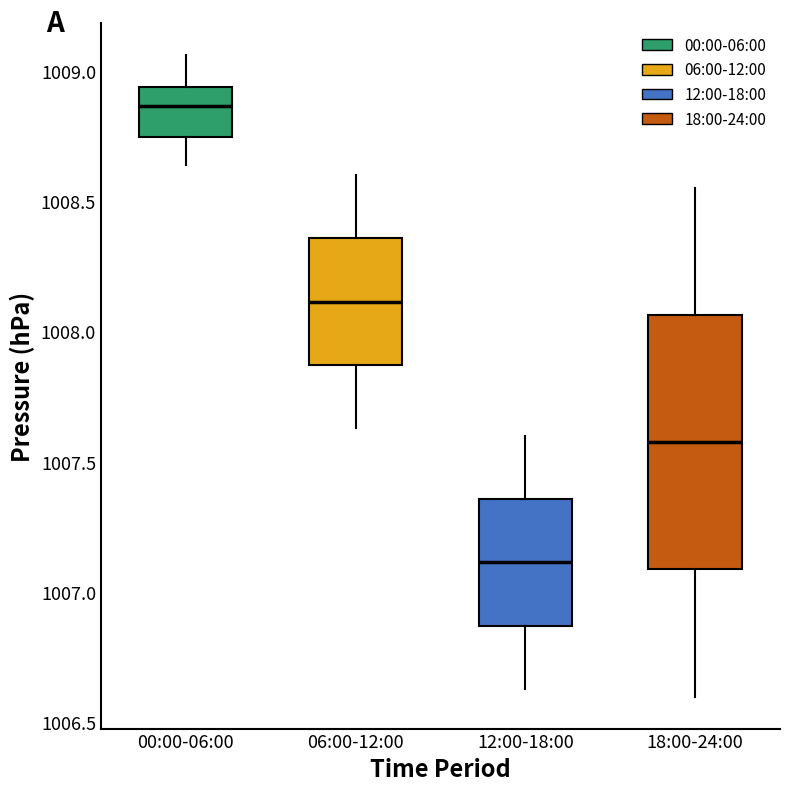

Reading left to right, transcribe this box plot: for each box, give where its median line is, the range the box spans, and where its two whiskers end, as read against the y-axis. The values are not printed on the chart, so give them approximately, as read against the axis.

00:00-06:00: median 1008.85, box 1008.75 to 1008.95, whiskers 1008.65 to 1009.05
06:00-12:00: median 1008.10, box 1007.85 to 1008.35, whiskers 1007.65 to 1008.60
12:00-18:00: median 1007.10, box 1006.85 to 1007.35, whiskers 1006.65 to 1007.60
18:00-24:00: median 1007.60, box 1007.10 to 1008.05, whiskers 1006.60 to 1008.55